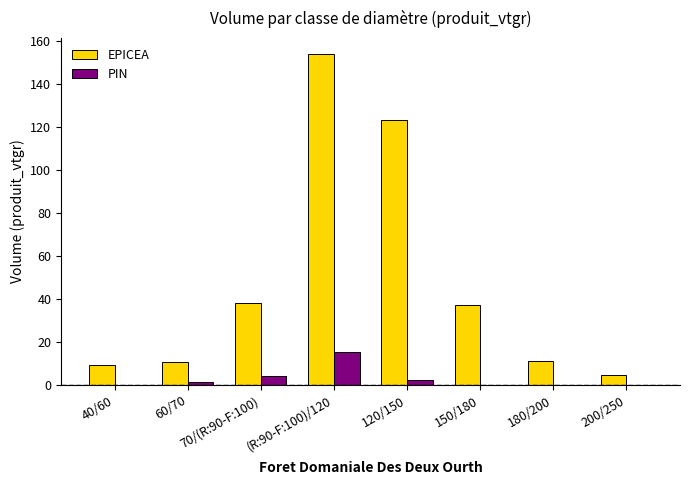

At which category is the sum across all series the highest?

(R:90-F:100)/120